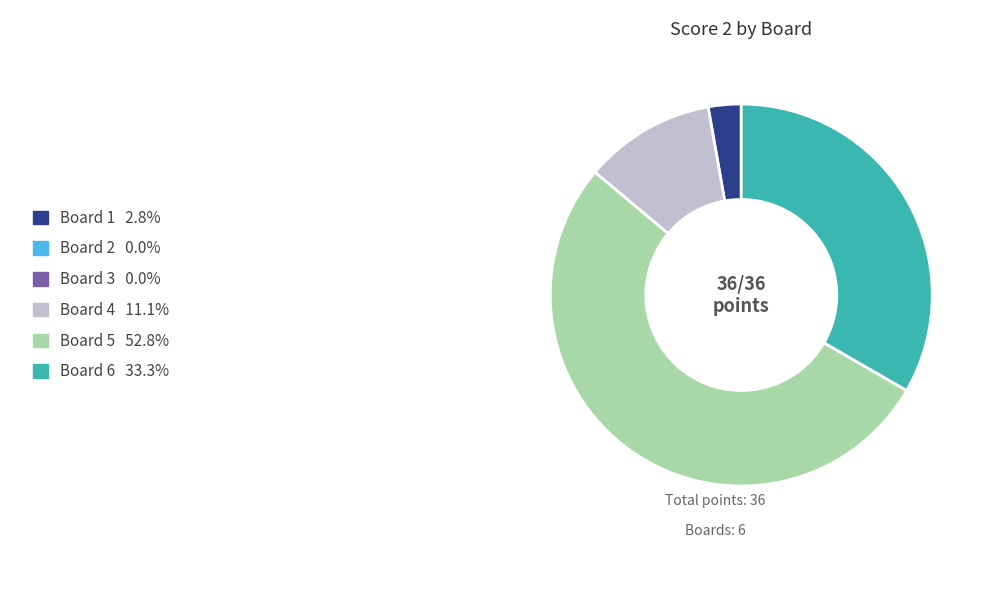

Does any single category account for the majority?

Yes